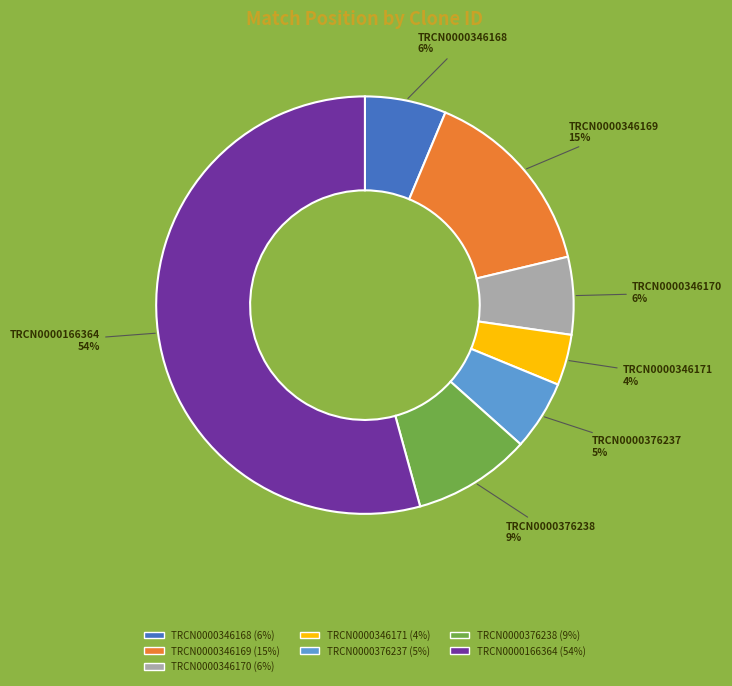

Is it true that TRCN0000346169 is 26% of the pie?

False